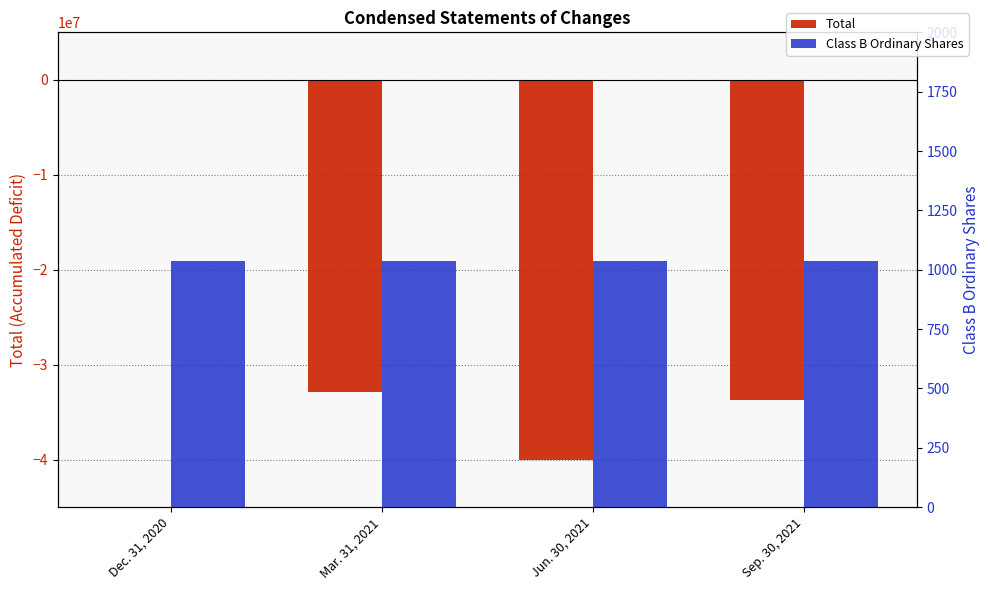

Reading left to right, what are all the values shown in this chart?

Total: -35538	-32866218	-40066361	-33679694
Class B Ordinary Shares: 1035	1035	1035	1035